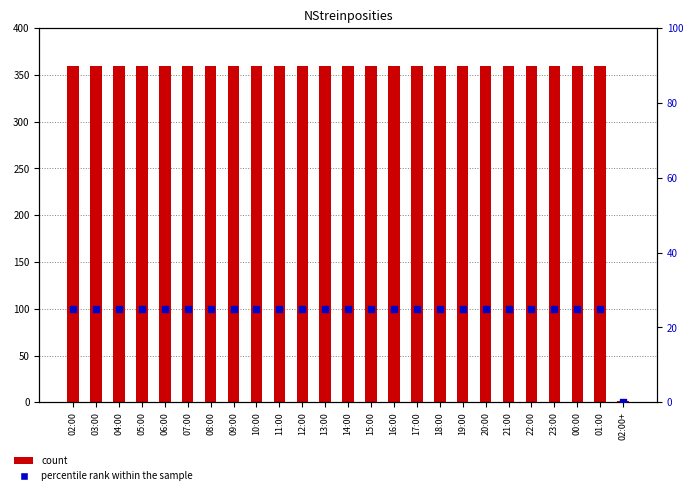

At how many categories does at least one series exceed 252?

24